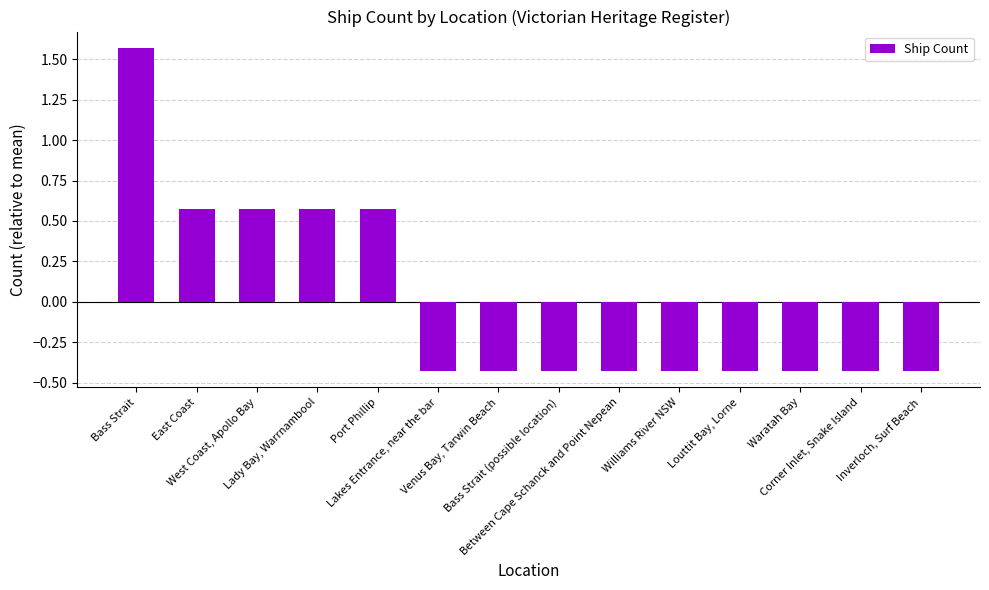

Count the values in the range 0 to 1.

4